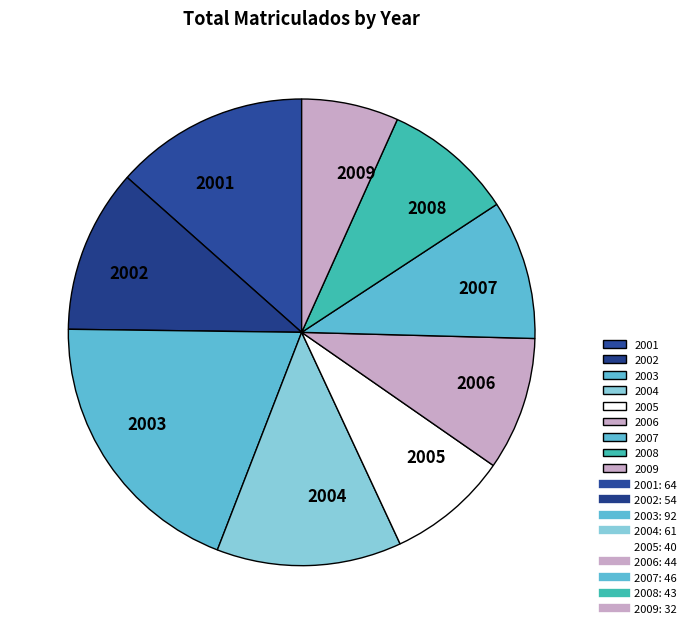

Is the sum of 2003 and 2001 greater than half?

No